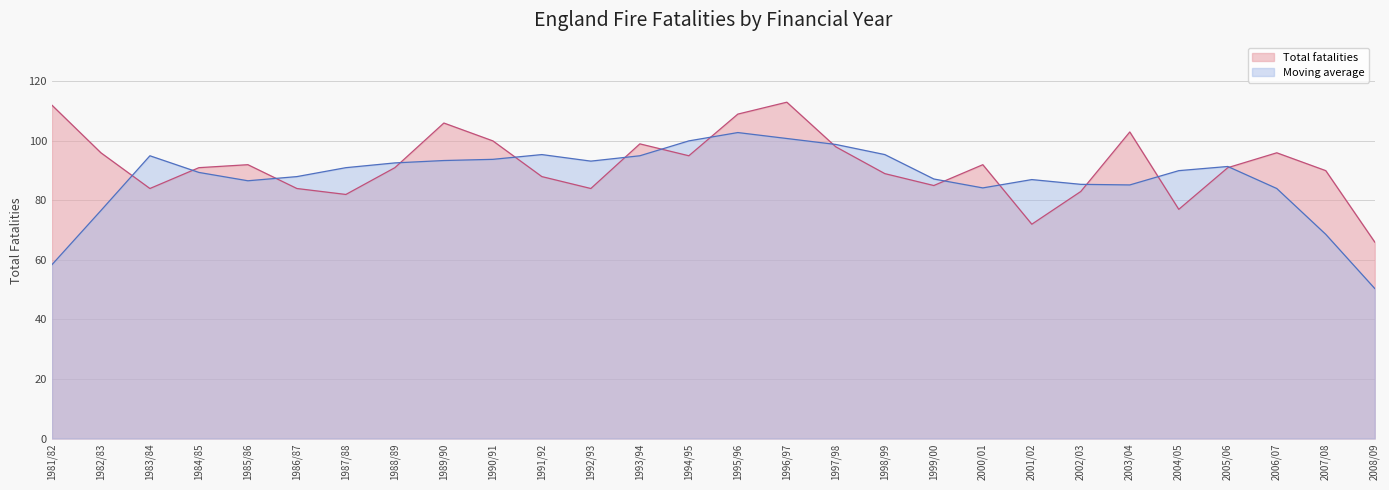

Reading left to right, what are all the values shown in this chart?

112	96	84	91	92	84	82	91	106	100	88	84	99	95	109	113	98	89	85	92	72	83	103	77	91	96	90	66